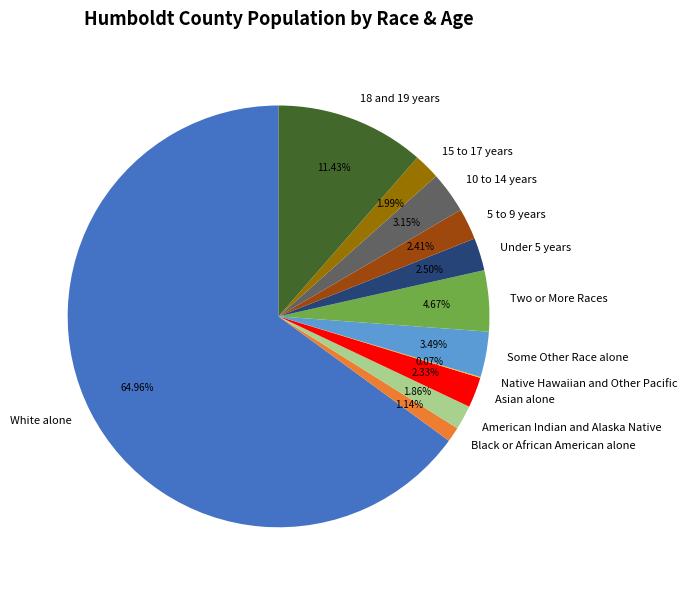

Does any single category account for the majority?

Yes